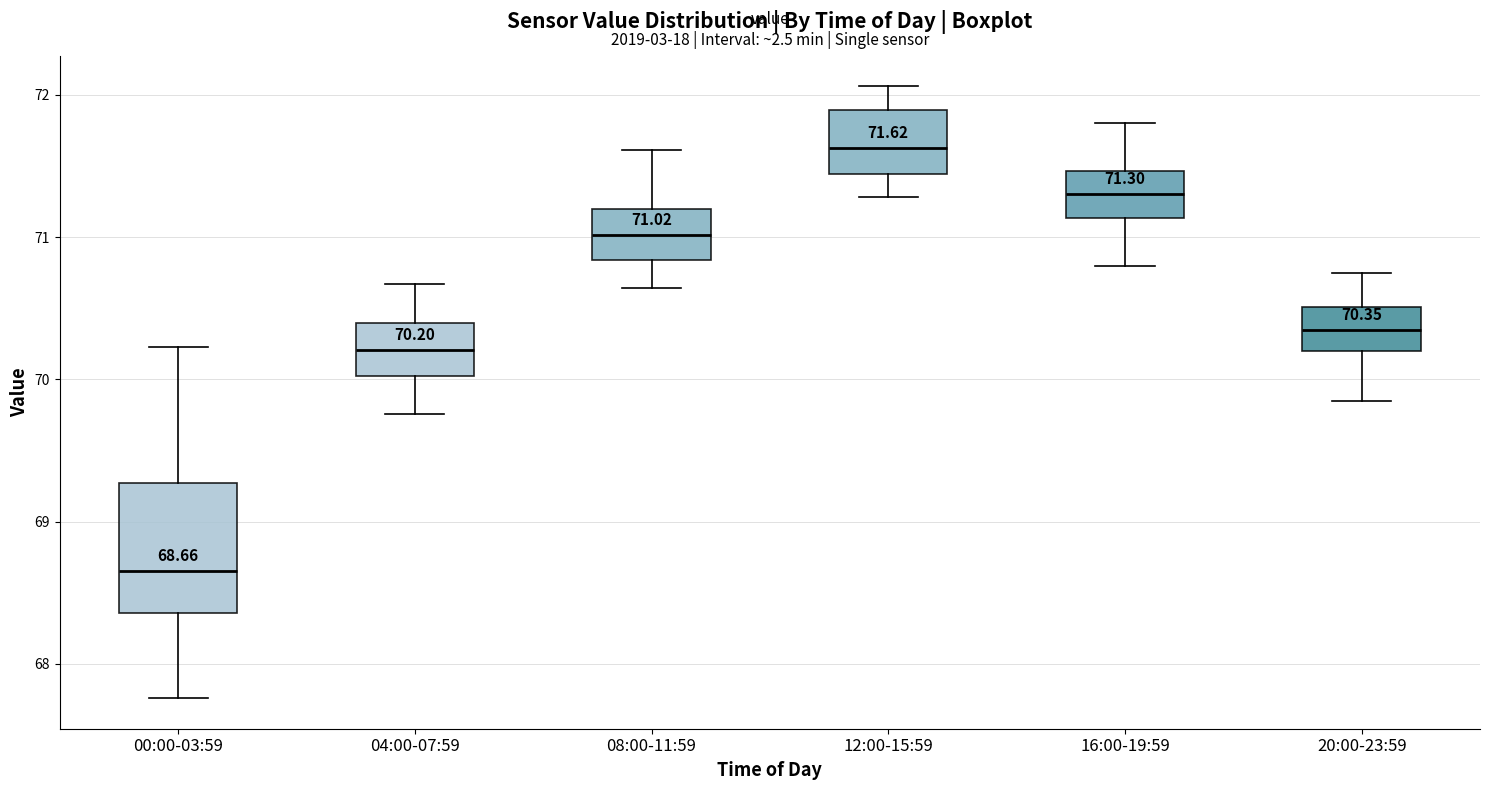

Which box is the tallest, from its lower edge to its upper edge?

00:00-03:59